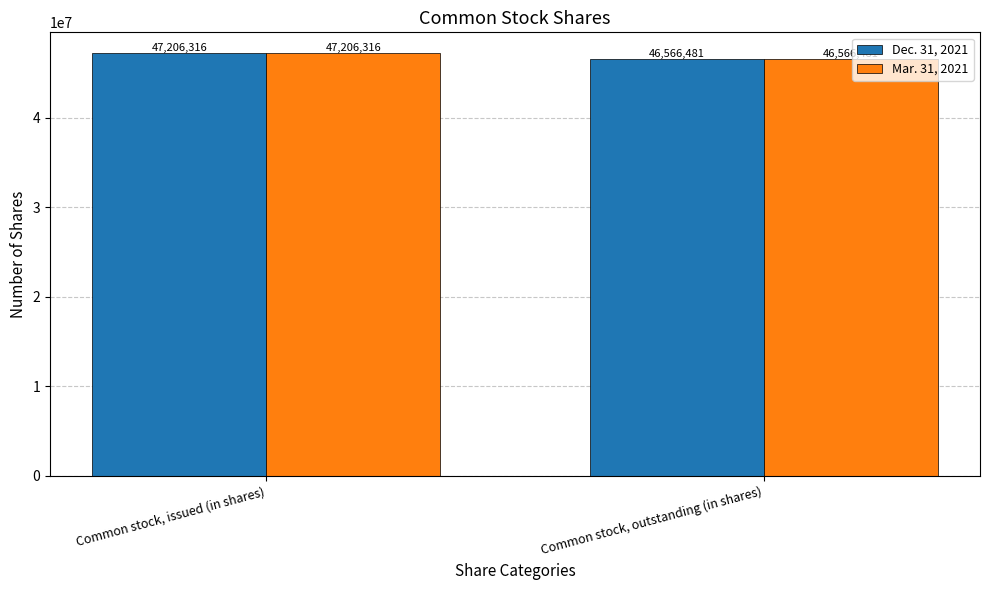

True or false: Mar. 31, 2021 has a value of 46566481 at Common stock, outstanding (in shares).

True